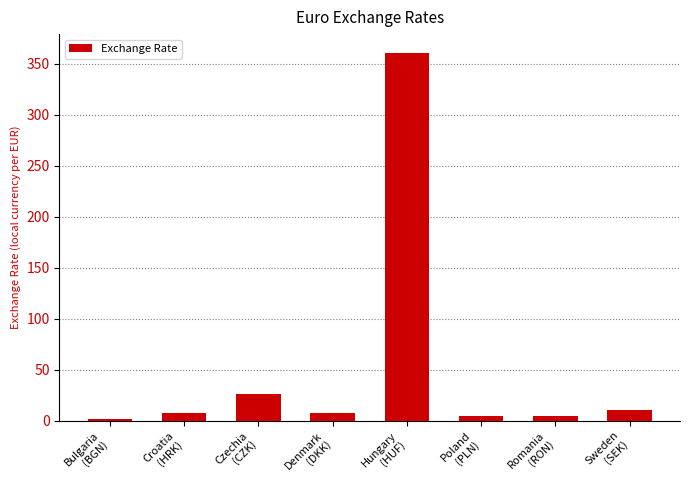

What is the average value?

53.0